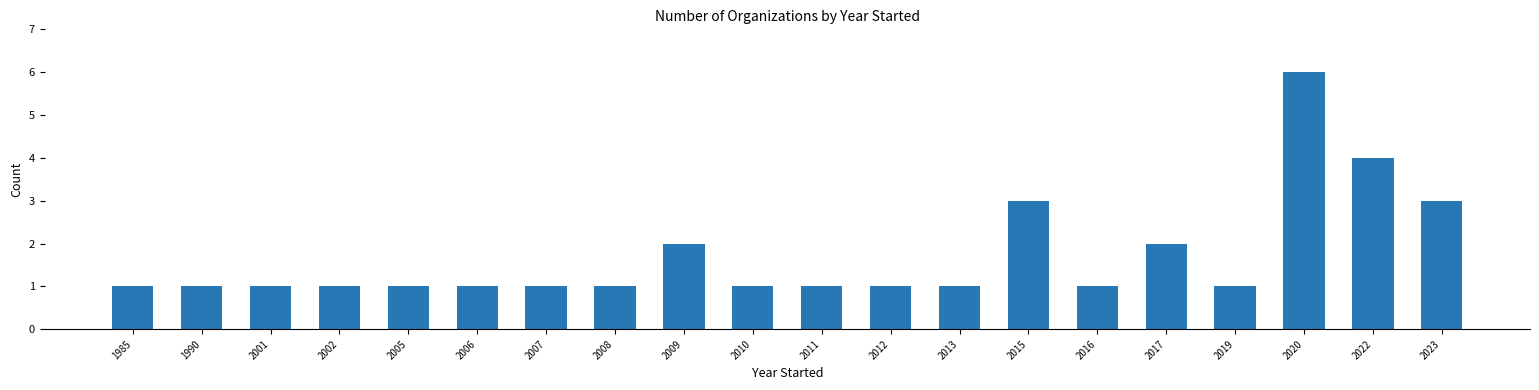

What is the value of the 17th bar from the left?

1